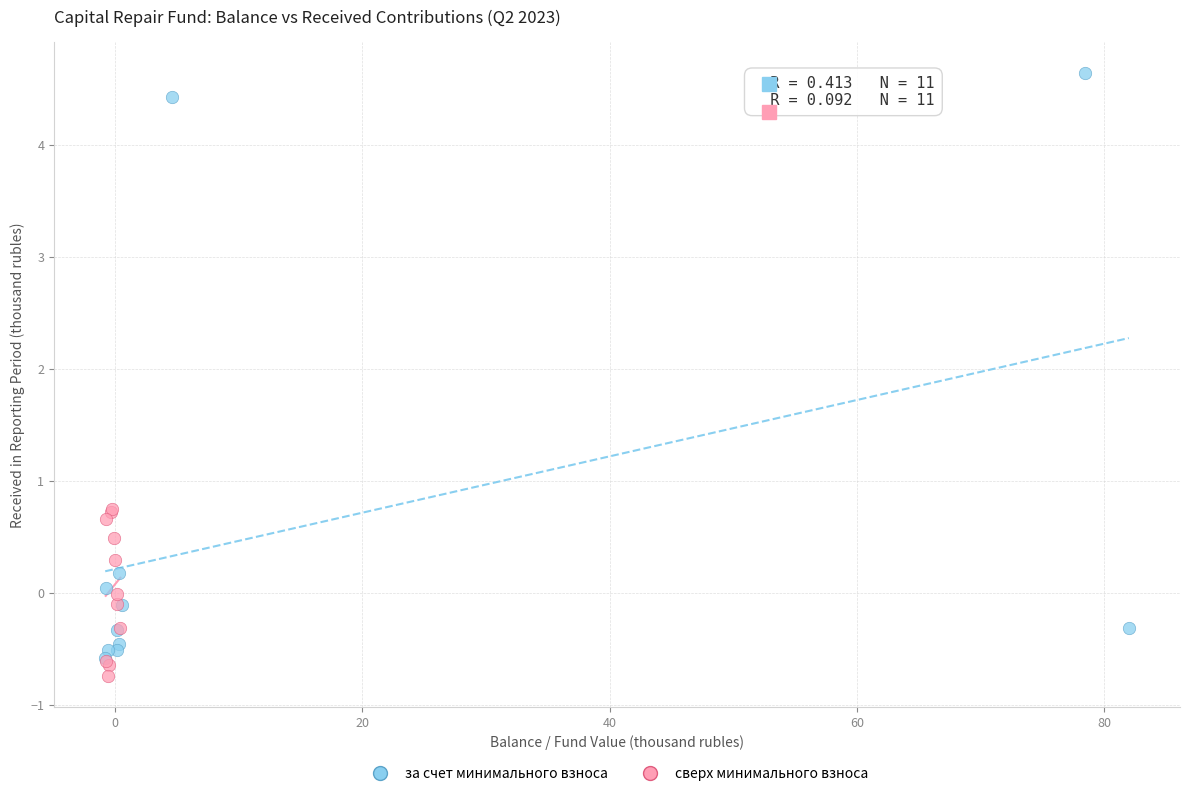

Which series has the largest Y range (max minus min)?

за счет минимального взноса